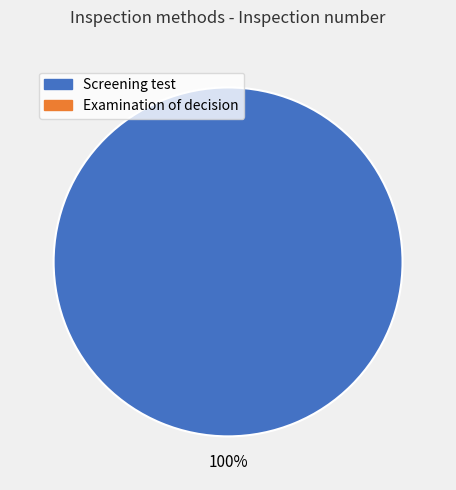

Is there a majority slice in this chart?

Yes